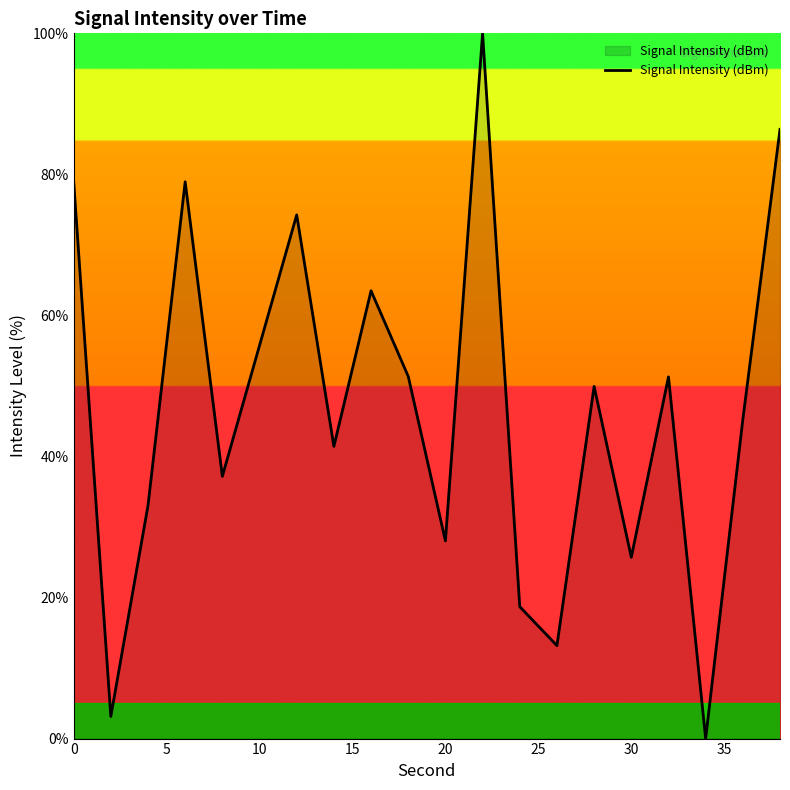

What is the greatest value displayed?

100.0